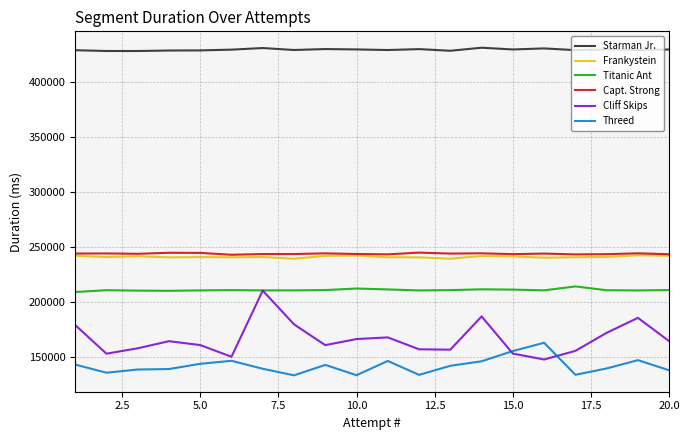

At how many categories does at least one series exceed 411747?

20